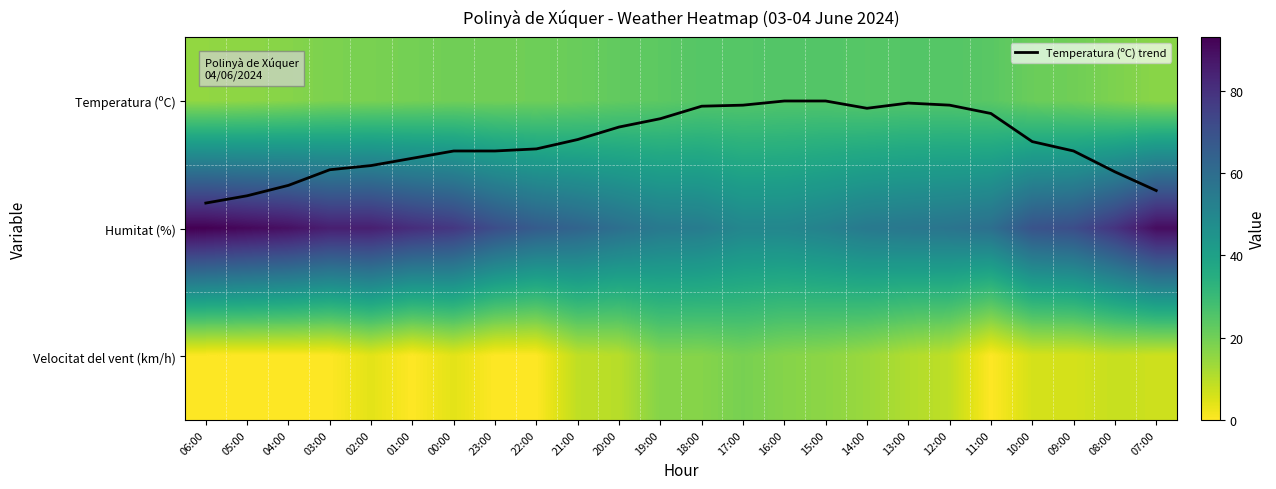

The Velocitat del vent (km/h) series shows 0.0 at 11:00. True or false?

True